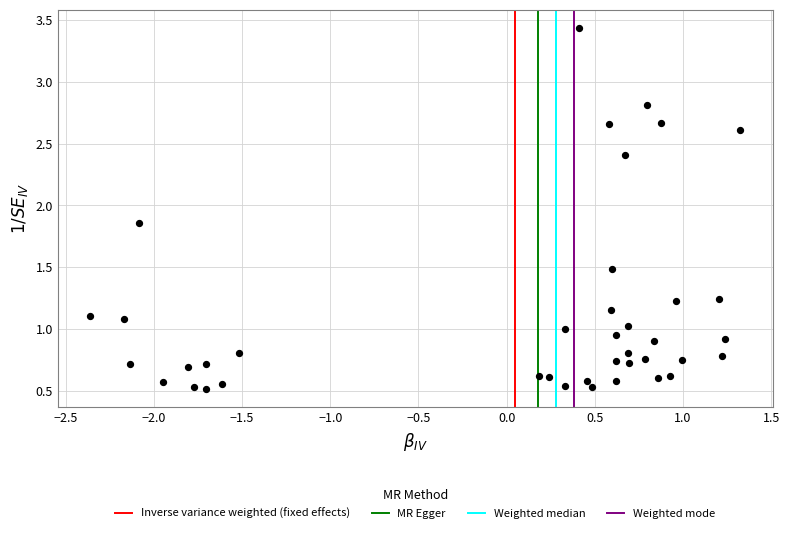

What is the range of X values (max minus min)?

3.7